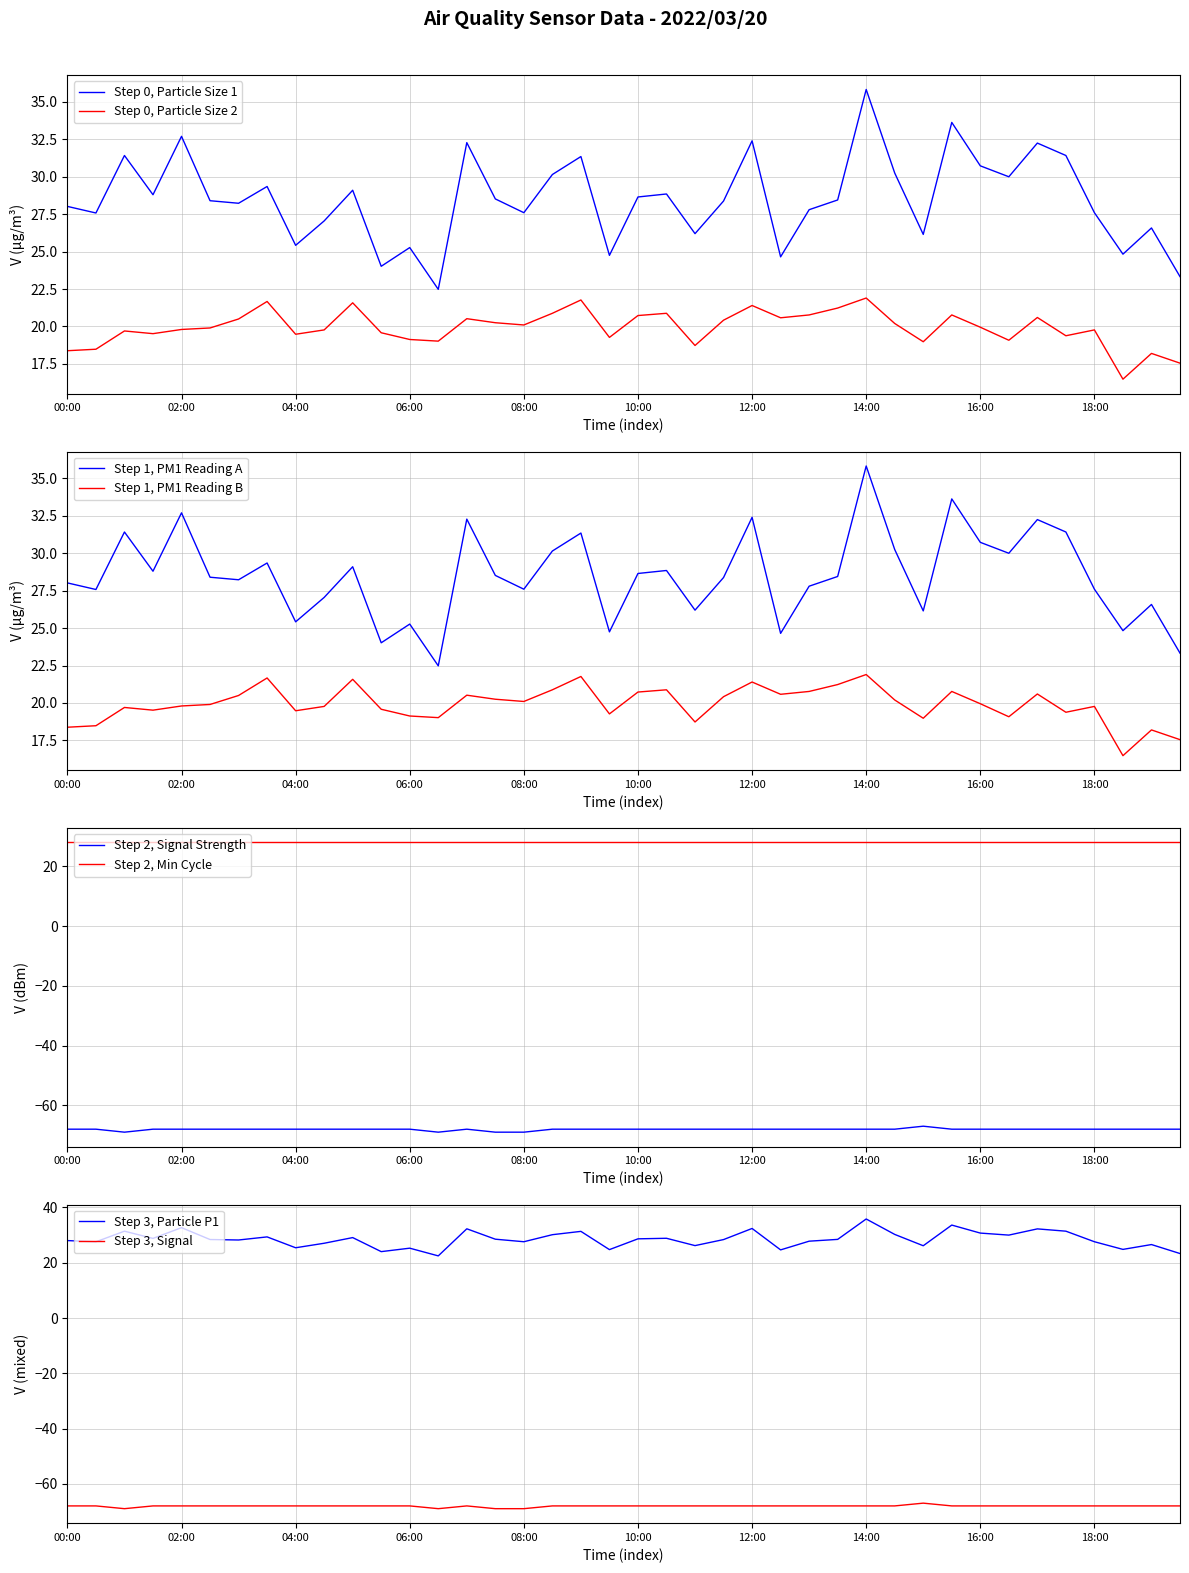

How many interior local valleys does the SDS_P1 series have?

13